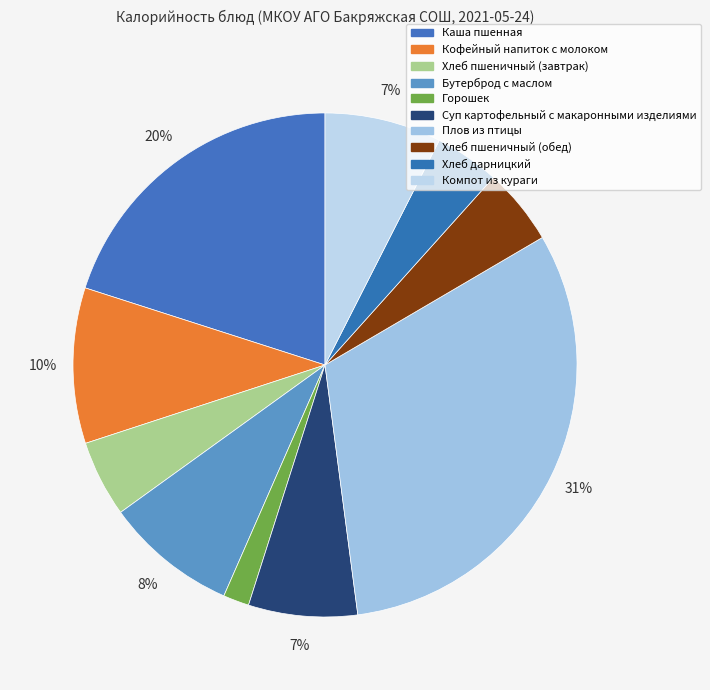

Is the sum of Хлеб пшеничный (обед) and Кофейный напиток с молоком greater than half?

No